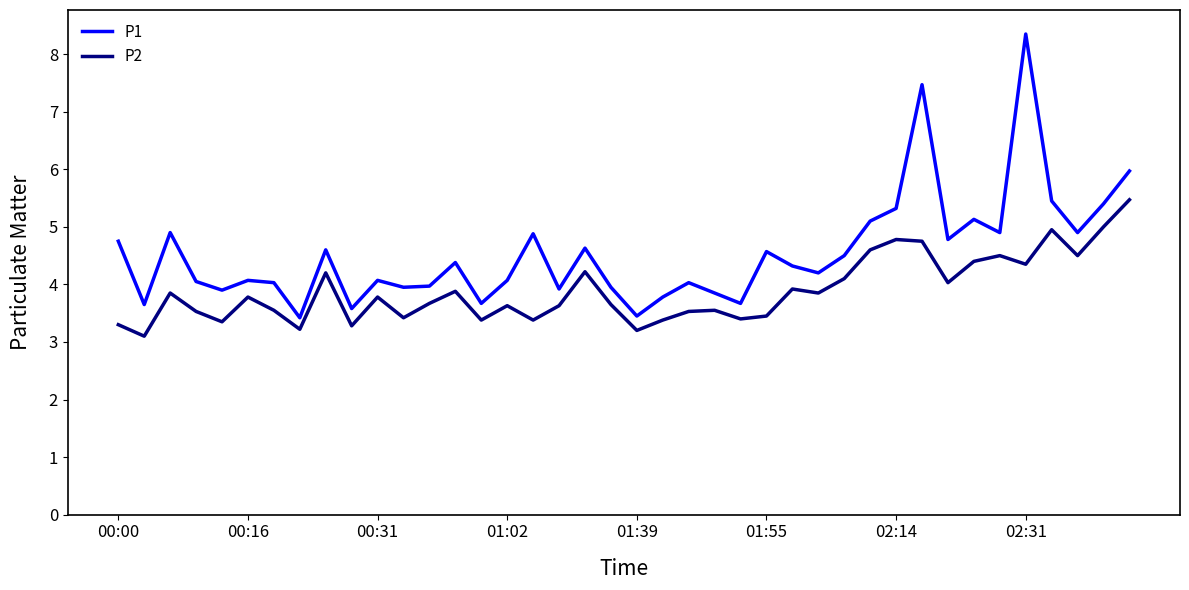

What are all the series names shown in the legend?

P1, P2